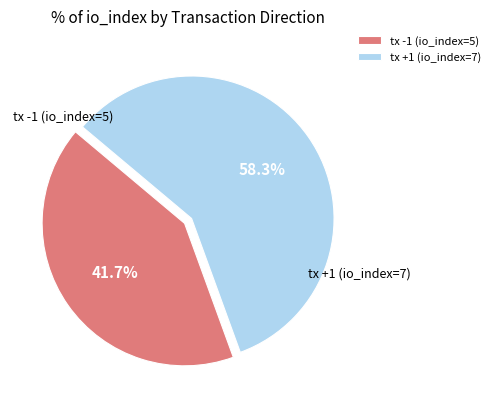

How many segments does this pie chart have?

2